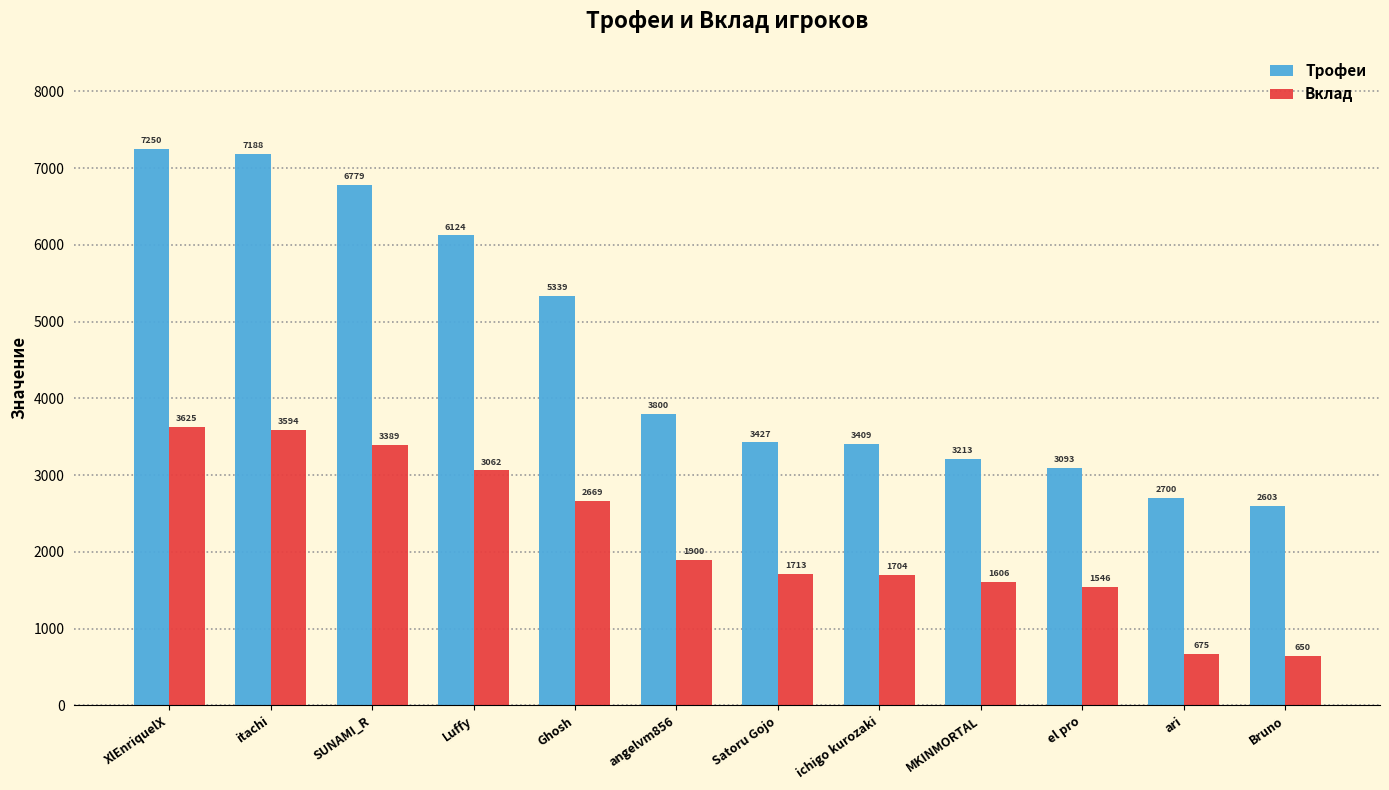

The value of Вклад at Ghosh is 704. True or false?

False